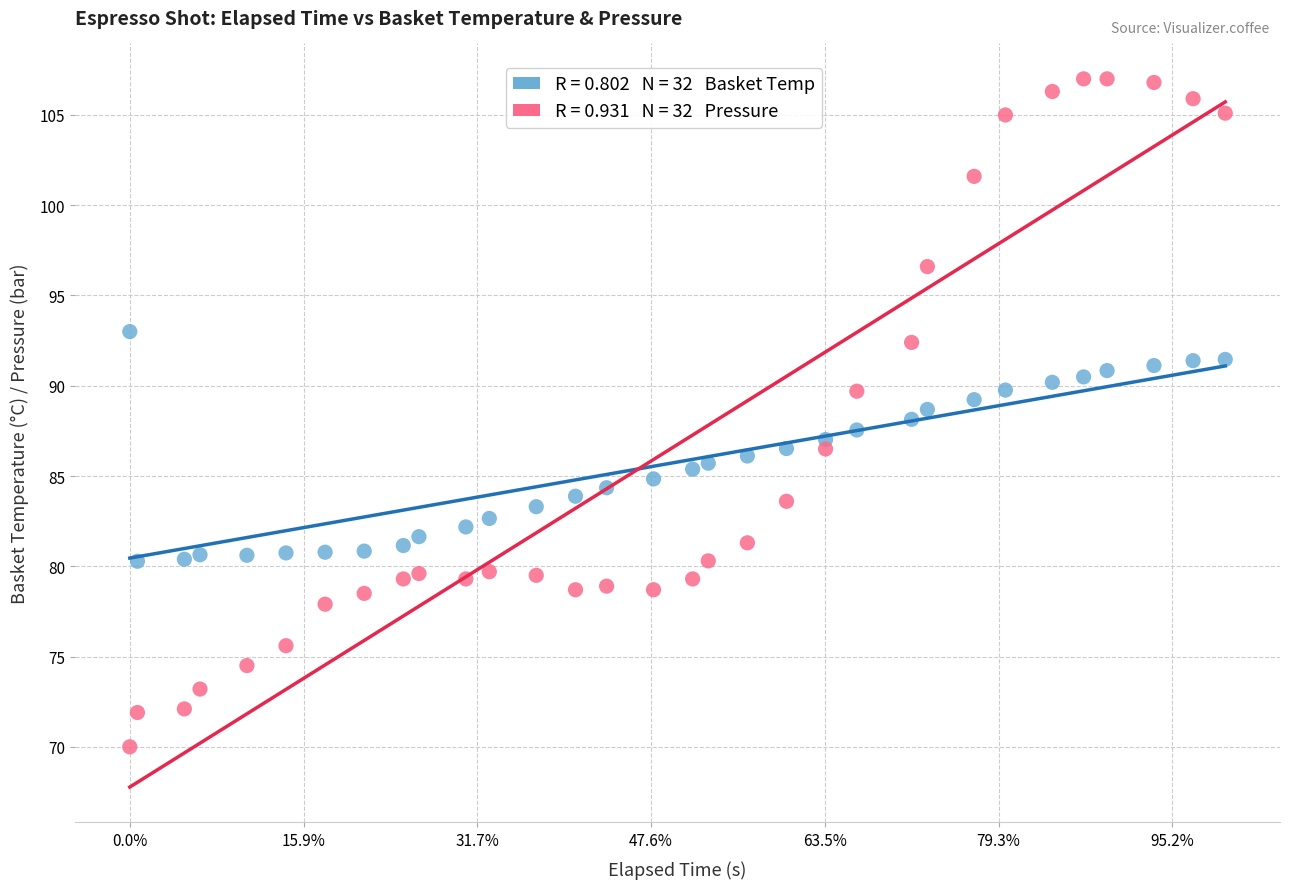

Across all data points, what is the range of Y values (max minus min)?

37.0